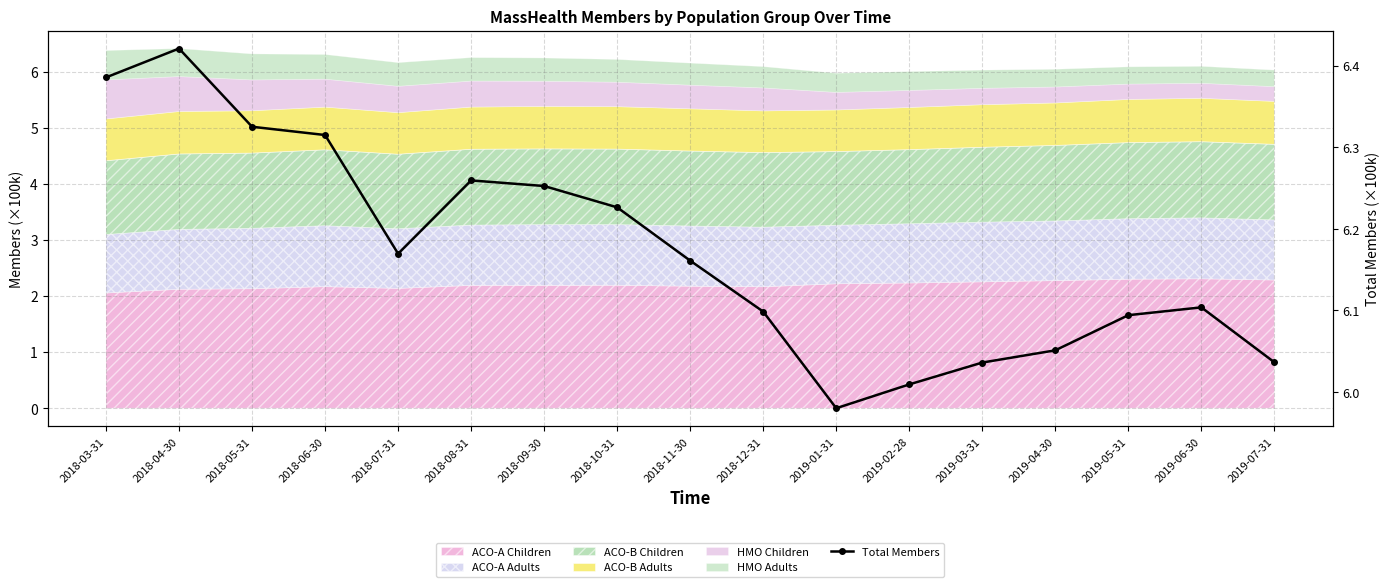

What is the approximate value at 2018-08-31?

6.3